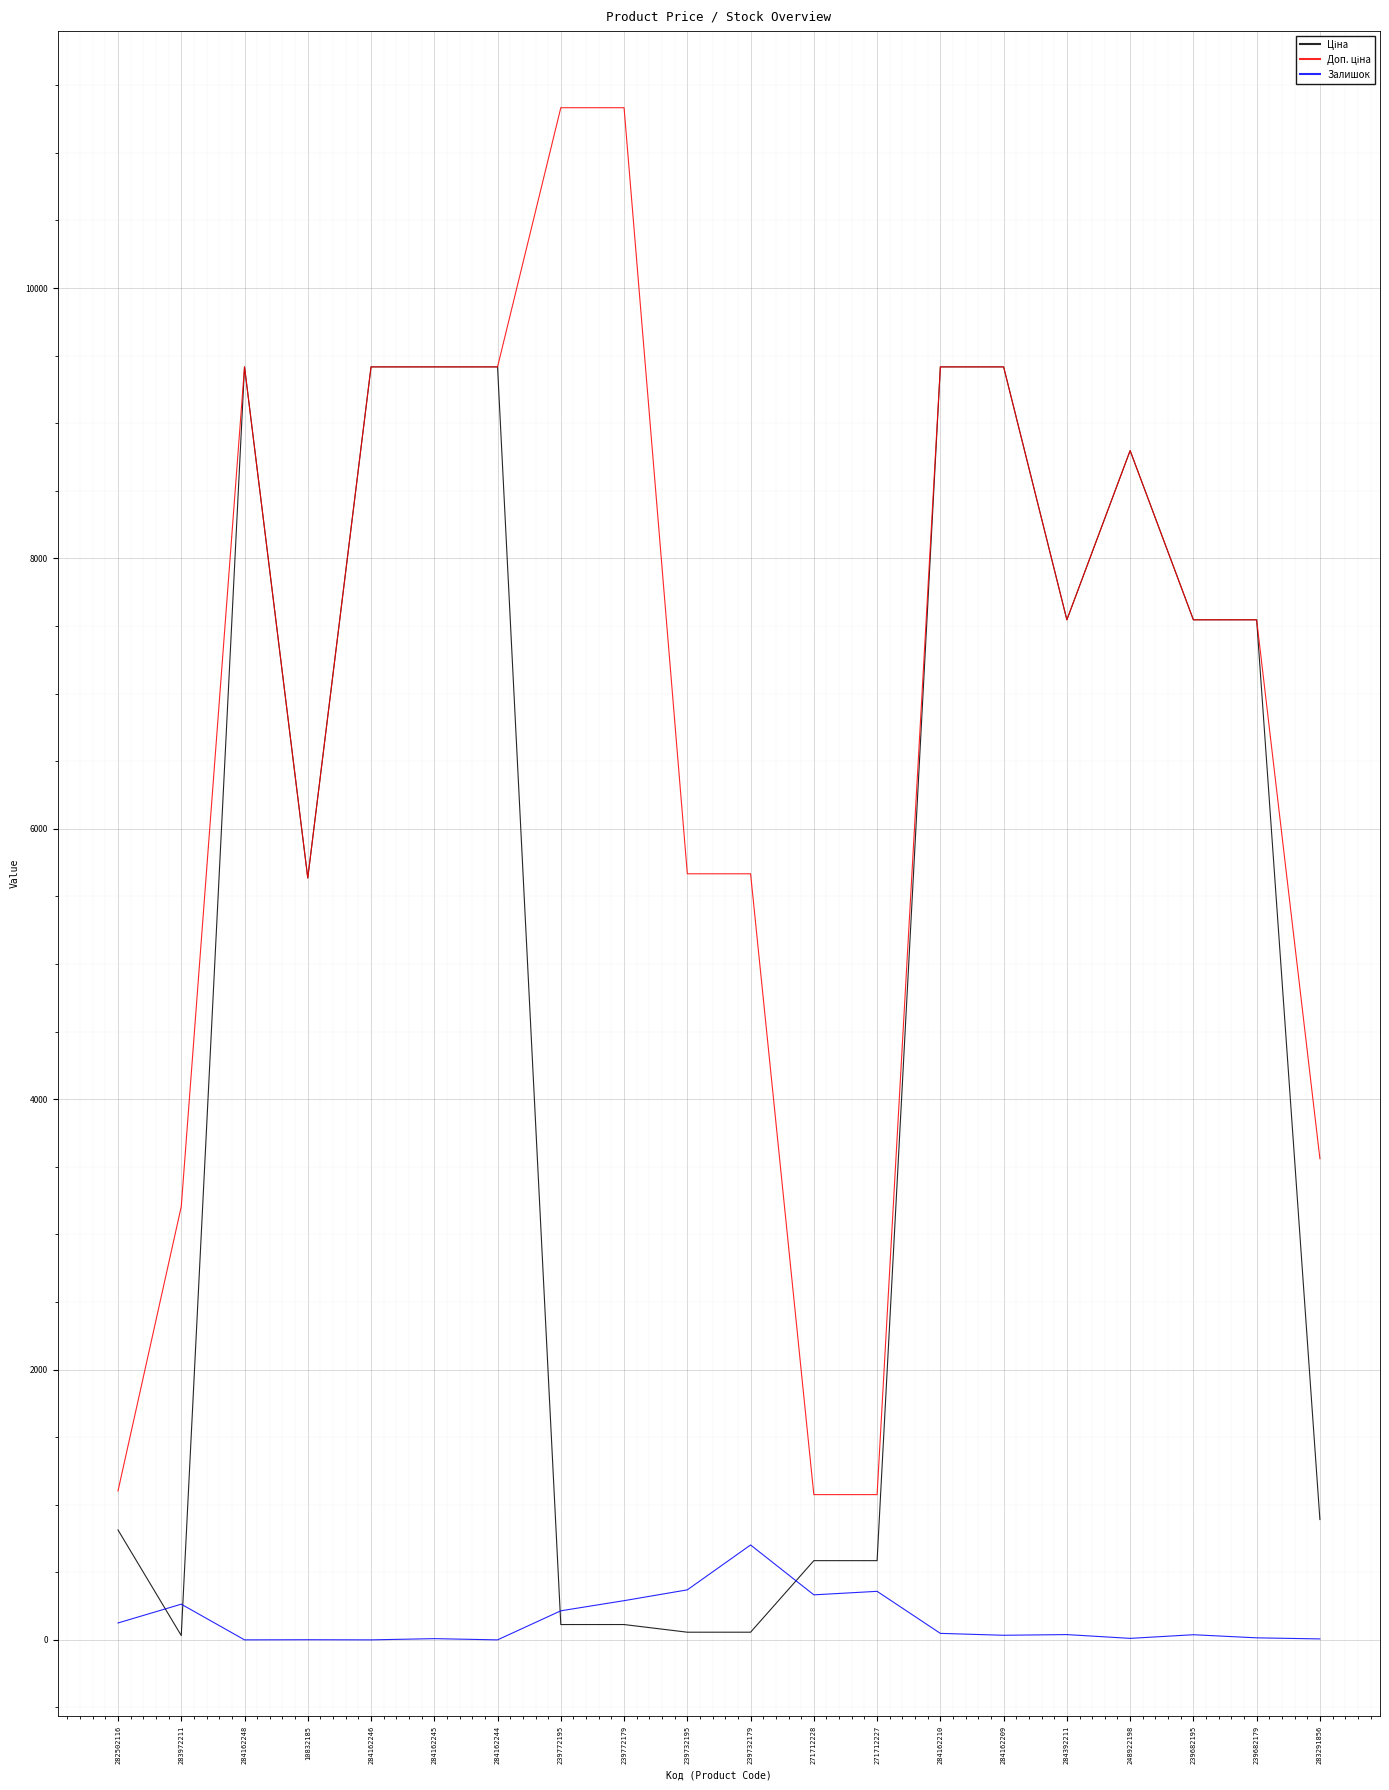

What is the greatest value displayed?

11334.0